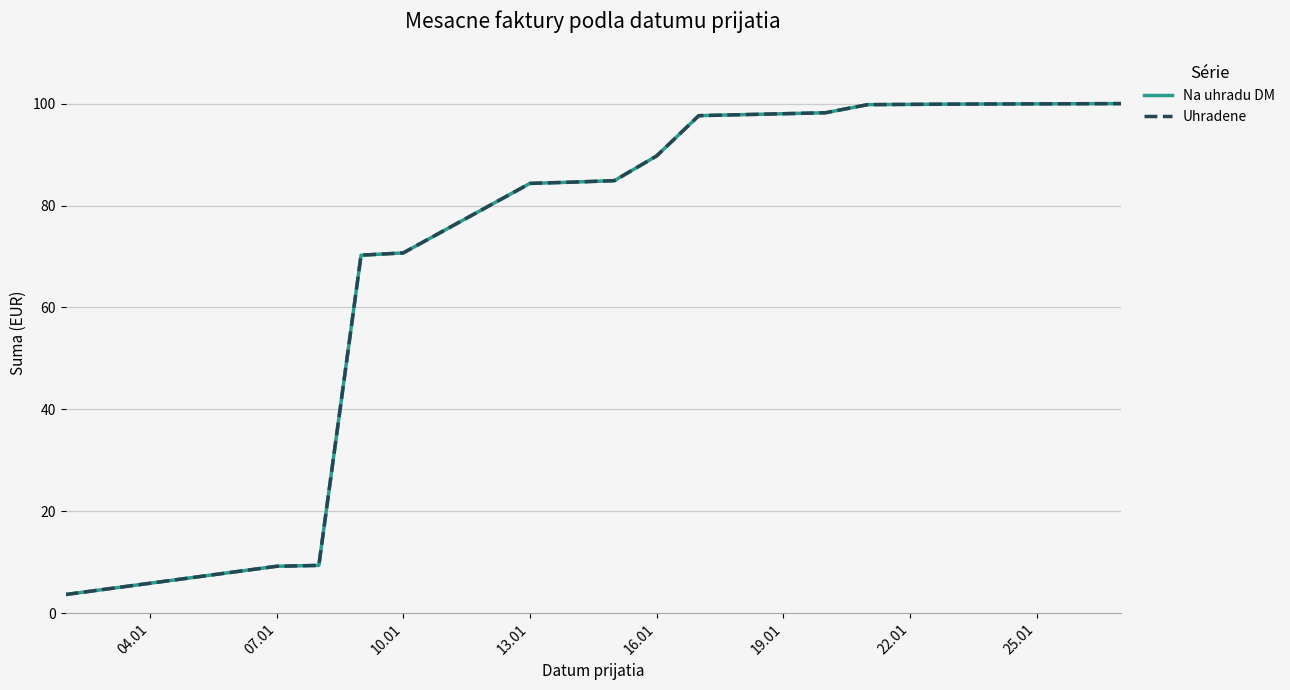

Is this an area chart (filled region under the line)?

No